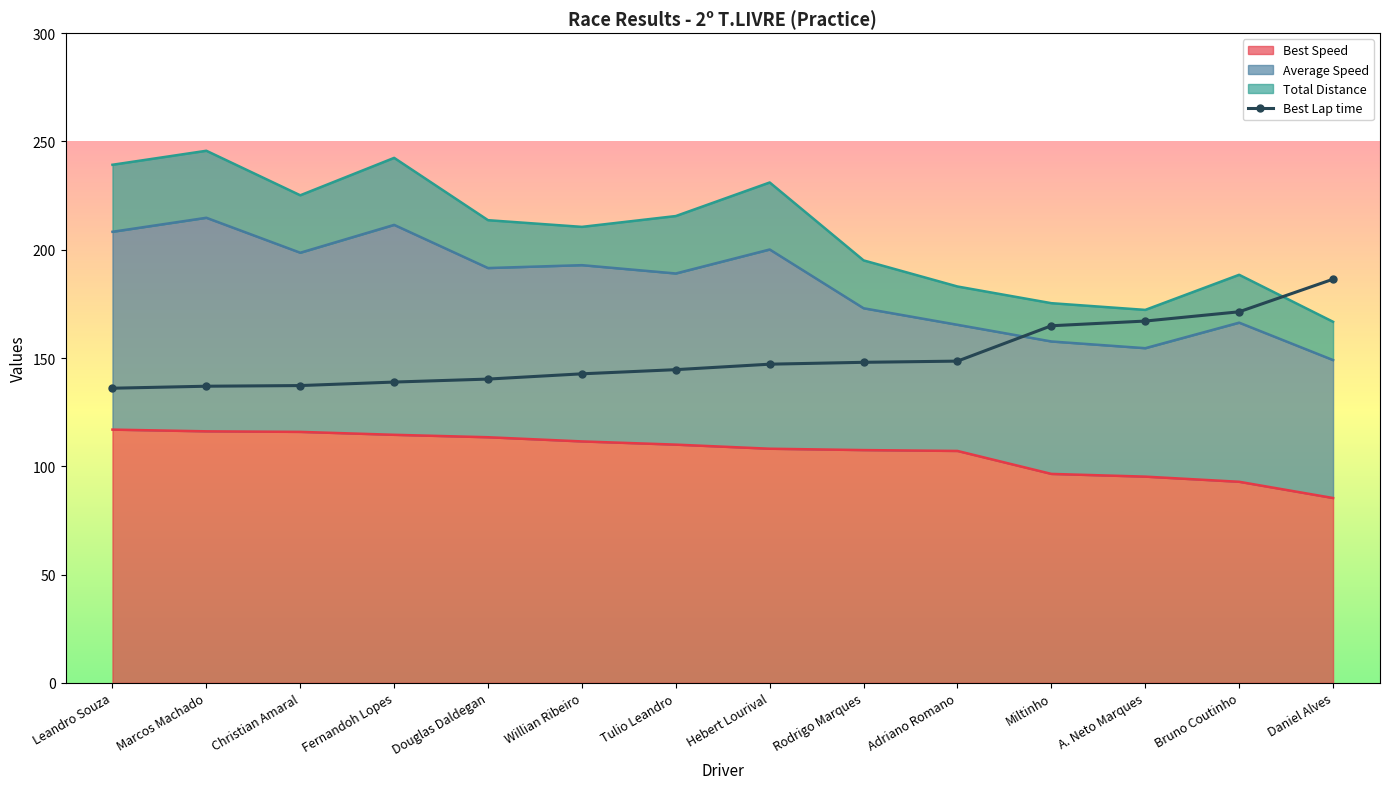

True or false: the data has more than 2 interior local peaks.

False